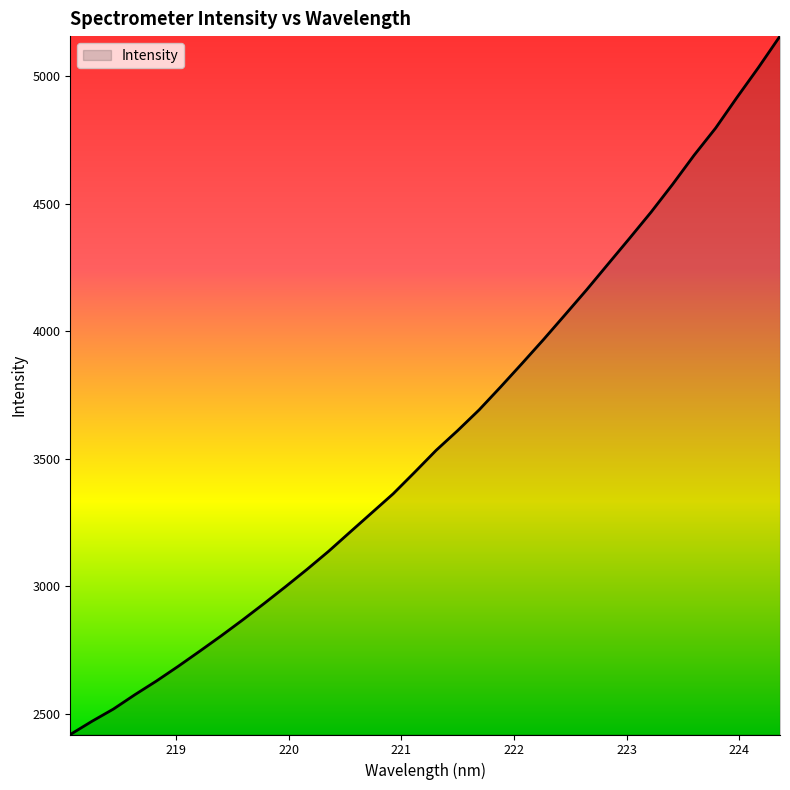

What is the difference between the maximum and minimum values?

2739.1